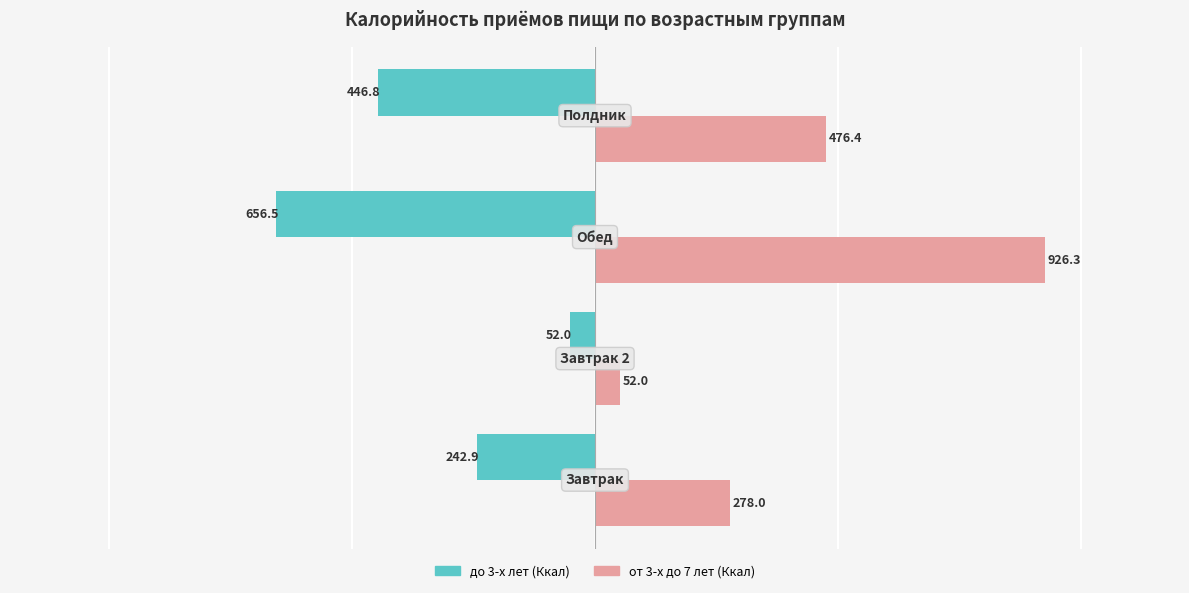

What is the smallest value displayed?

-656.5